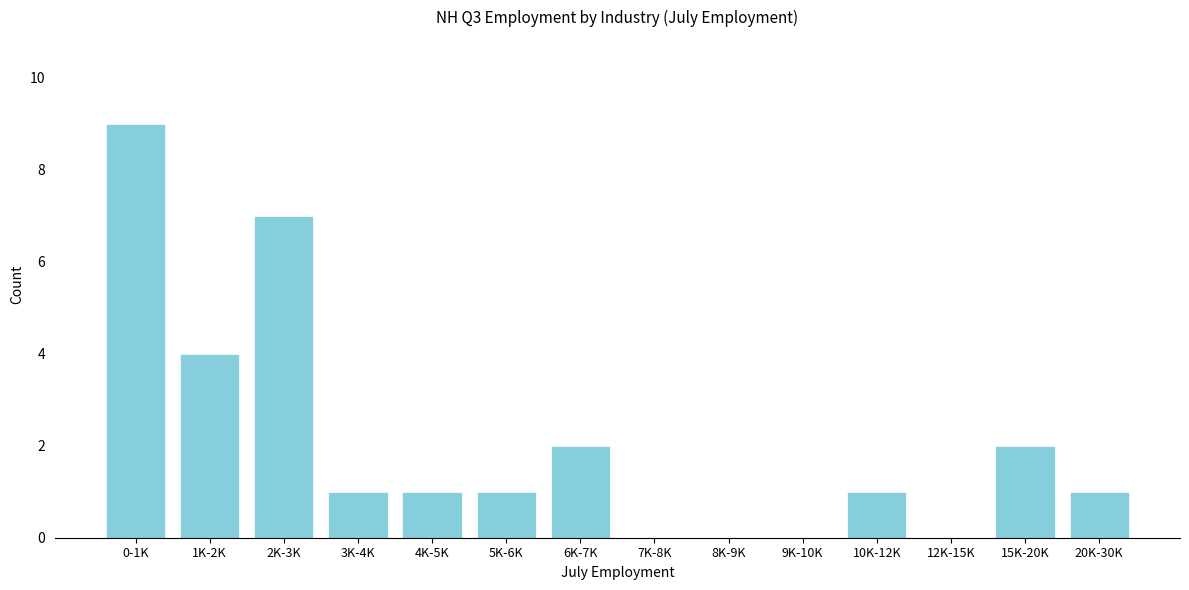

Reading left to right, transcribe all the data shown in this chart.

0-1K=9	1K-2K=4	2K-3K=7	3K-4K=1	4K-5K=1	5K-6K=1	6K-7K=2	7K-8K=0	8K-9K=0	9K-10K=0	10K-12K=1	12K-15K=0	15K-20K=2	20K-30K=1